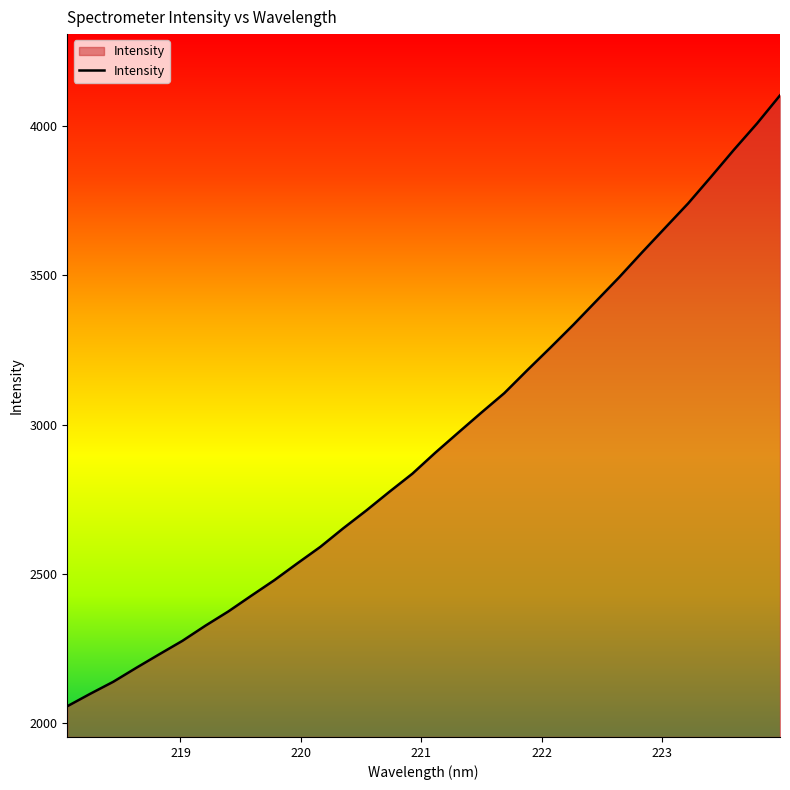

What is the smallest value displayed?

2057.2